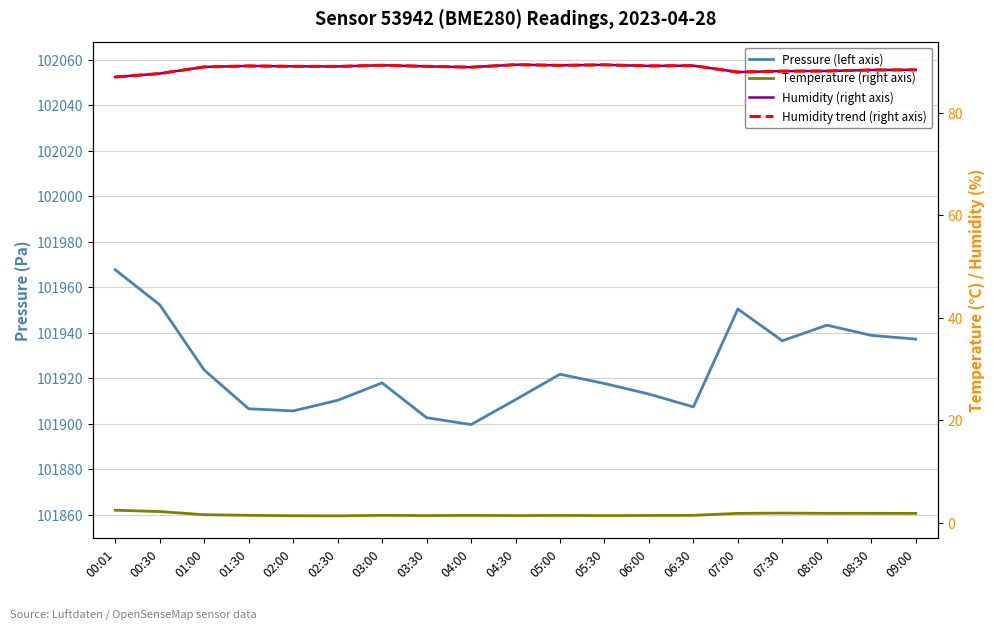

At which category does the chart reach its minimum across all series?

02:30